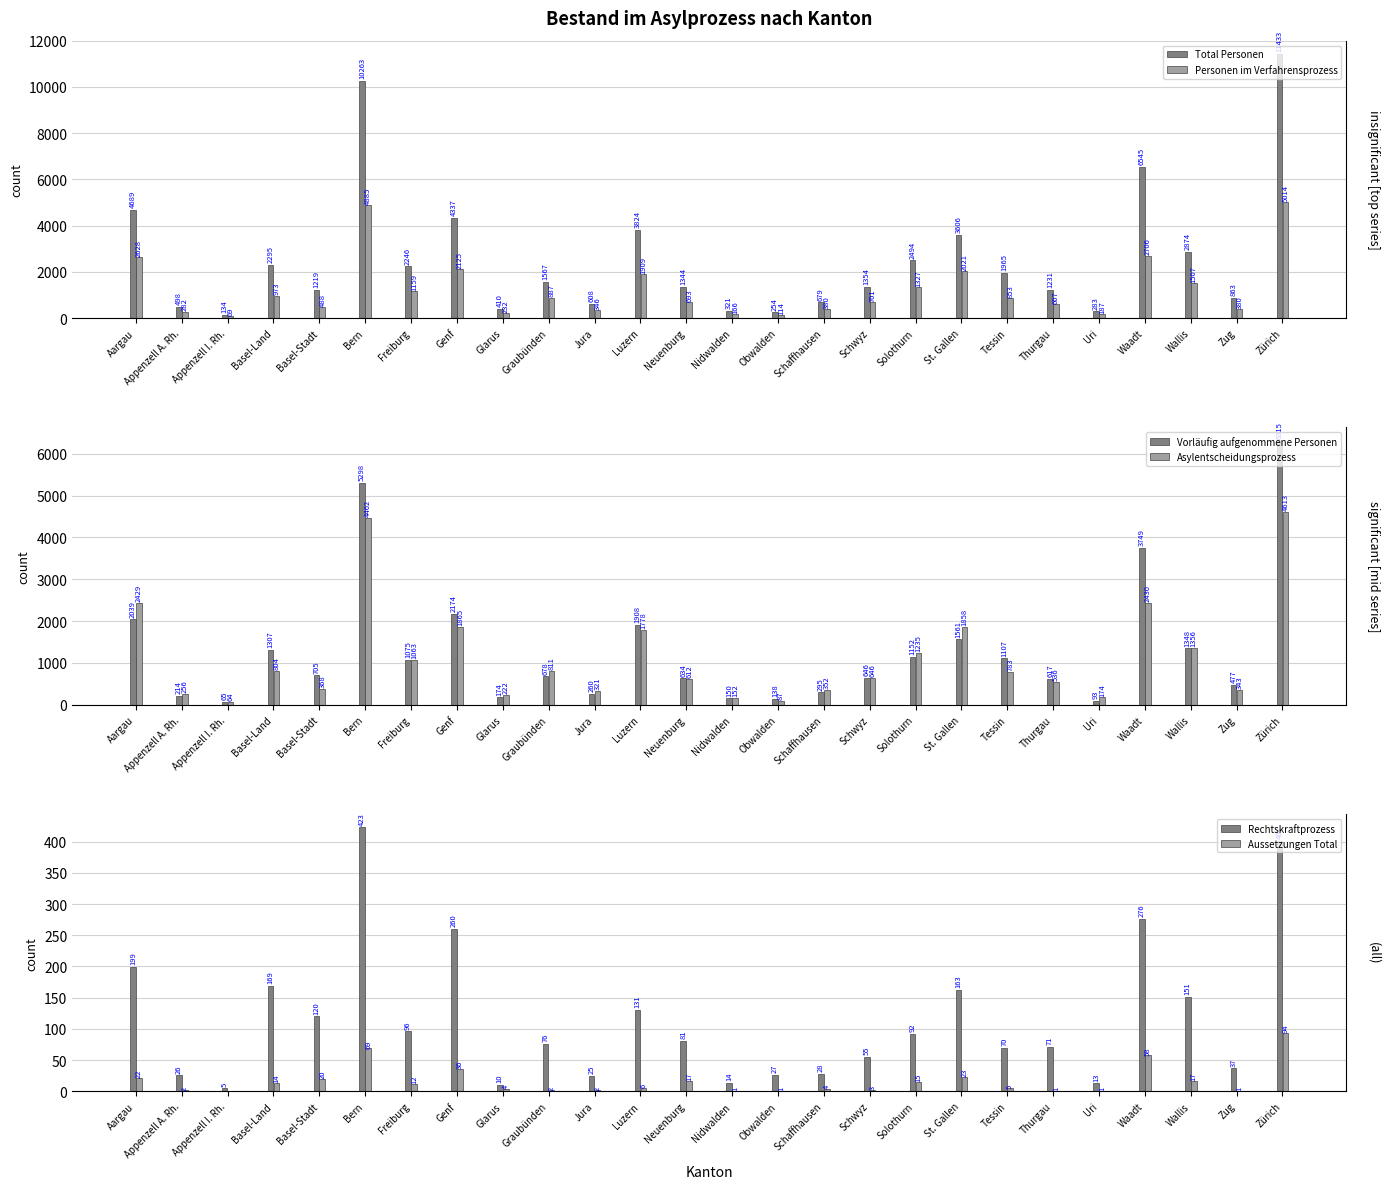

At how many categories does at least one series exceed 4132?

5